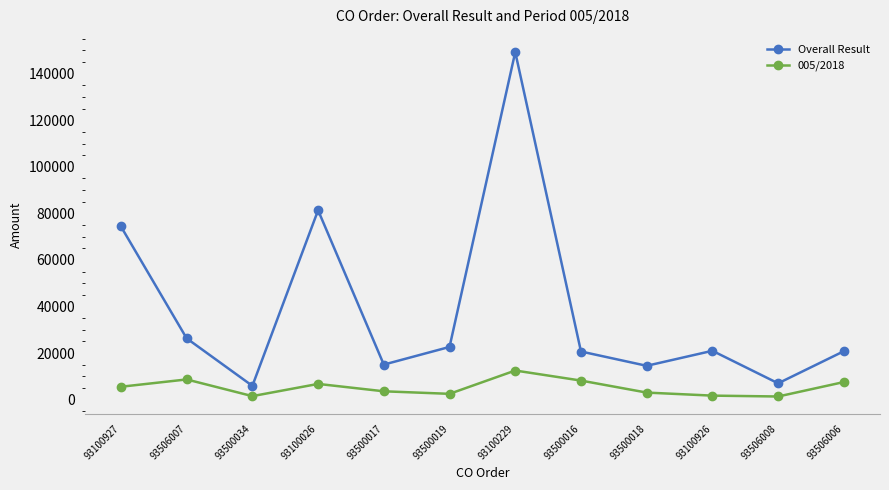

Which series has the widest spread of values?

Overall Result